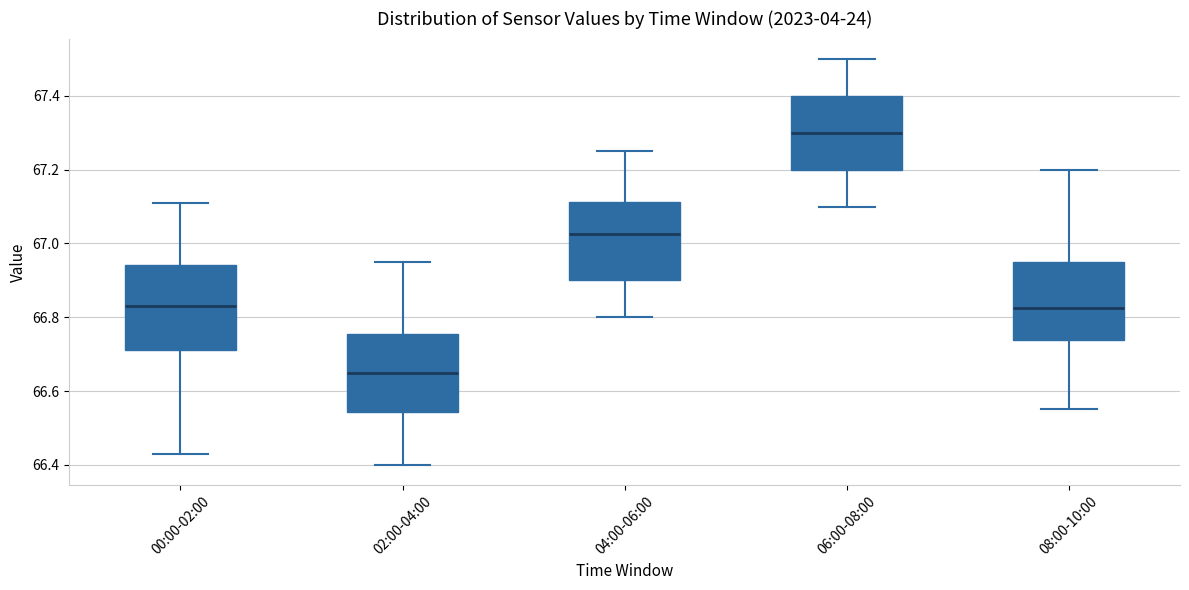

Which box has the highest median line?

06:00-08:00